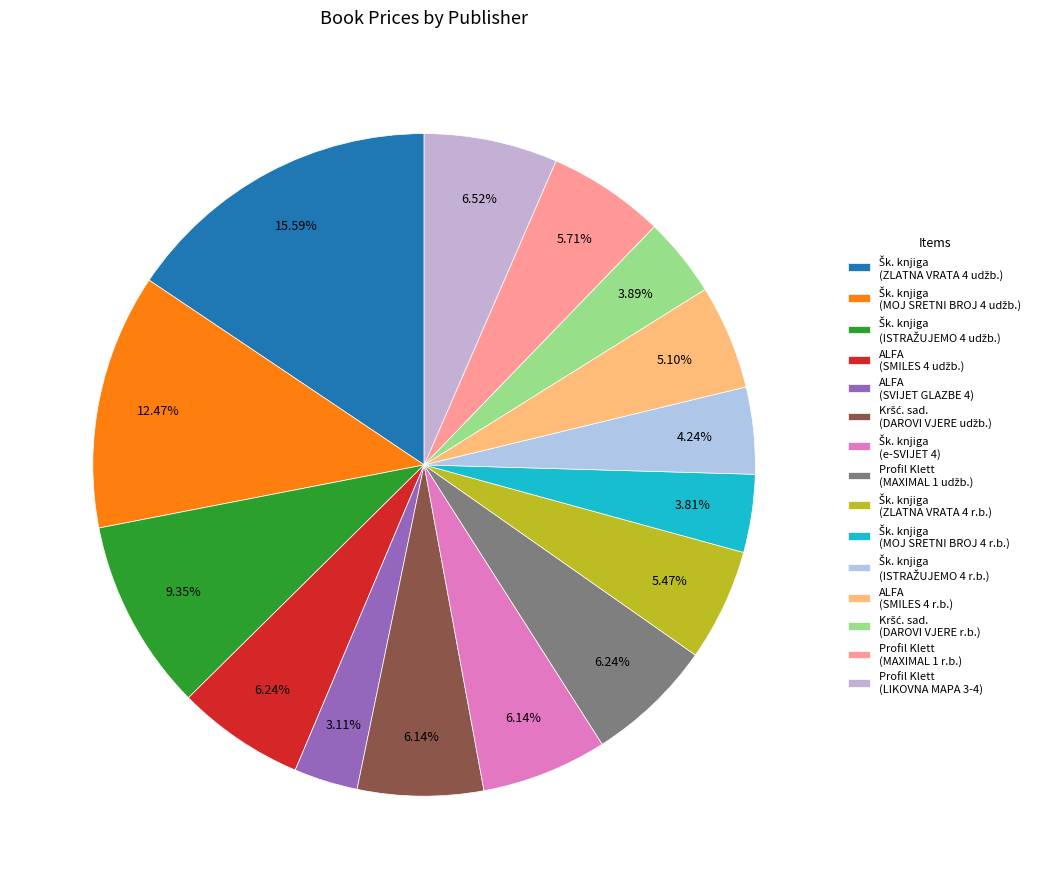

Rank the categories by value from highest to lowest.

Školska knjiga (ZLATNA VRATA 4 udžbenik), Školska knjiga (MOJ SRETNI BROJ 4 udžbenik), Školska knjiga (ISTRAŽUJEMO NAŠ SVIJET 4 udžbenik), Profil Klett (LIKOVNA MAPA 3-4), ALFA (SMILES 4 NEW EDITION udžbenik), Profil Klett (MAXIMAL 1 KIDS udžbenik), Kršćanska sadašnjost (DAROVI VJERE udžbenik), Školska knjiga (e-SVIJET 4), Profil Klett (MAXIMAL 1 Kids radna bilježnica), Školska knjiga (ZLATNA VRATA 4 radna bilježnica), ALFA (SMILES 4 NEW EDITION radna bilježnica), Školska knjiga (ISTRAŽUJEMO NAŠ SVIJET 4 radna bilježnica), Kršćanska sadašnjost (DAROVI VJERE radna bilježnica), Školska knjiga (MOJ SRETNI BROJ 4 radna bilježnica), ALFA (SVIJET GLAZBE 4)